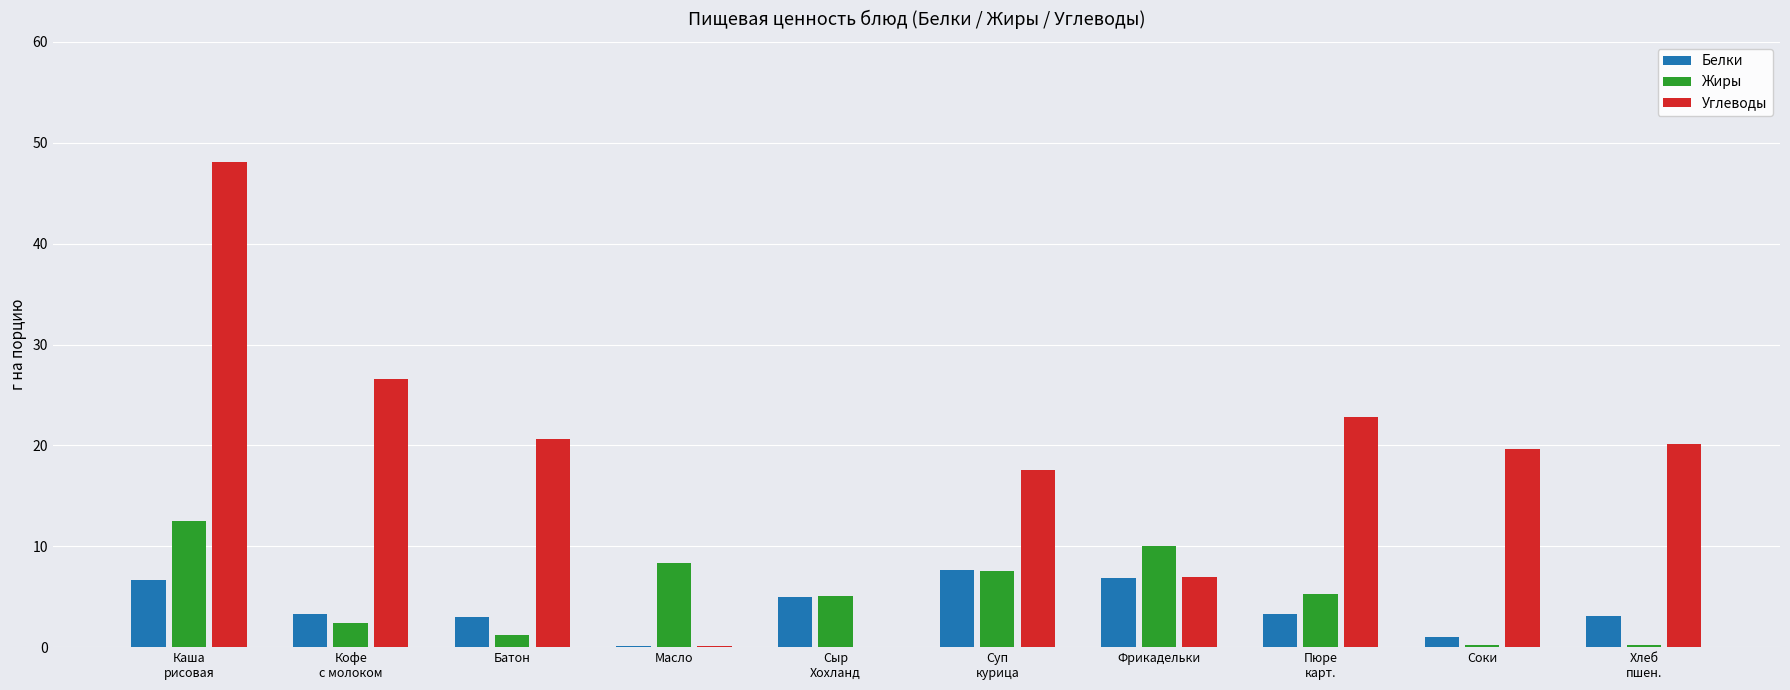

What is the spread (max minus min) of values at Кофе
с молоком?

24.2